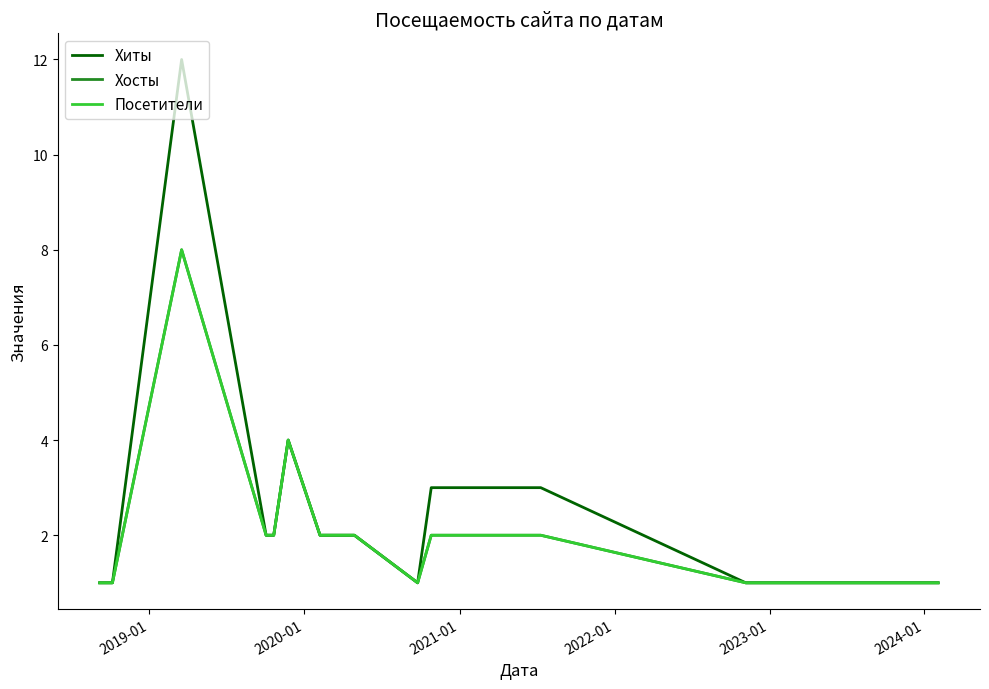

Does the chart display data point markers on the line(s)?

No